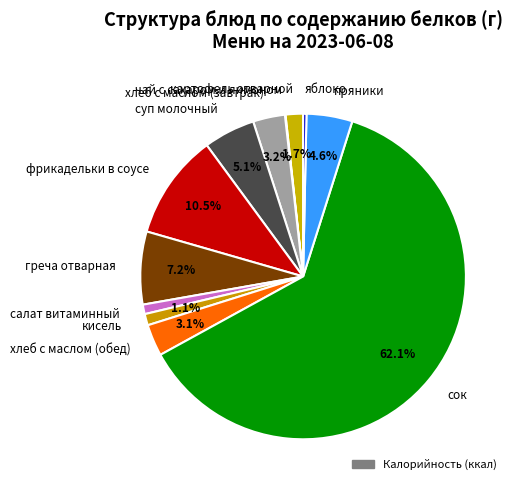

What is the total percentage of греча отварная and хлеб с маслом (завтрак)?

10.4%